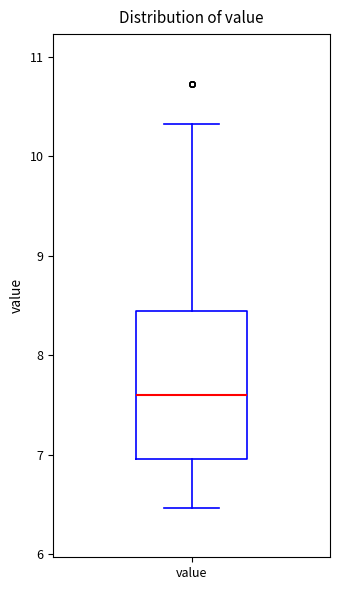

Transcribe this box plot: give where the median line is, the range the box spans, and where the two whiskers end, as read against the y-axis. The values are not printed on the chart, so give them approximately, as read against the axis.

median 7.6, box 7.0 to 8.4, whiskers 6.5 to 10.3